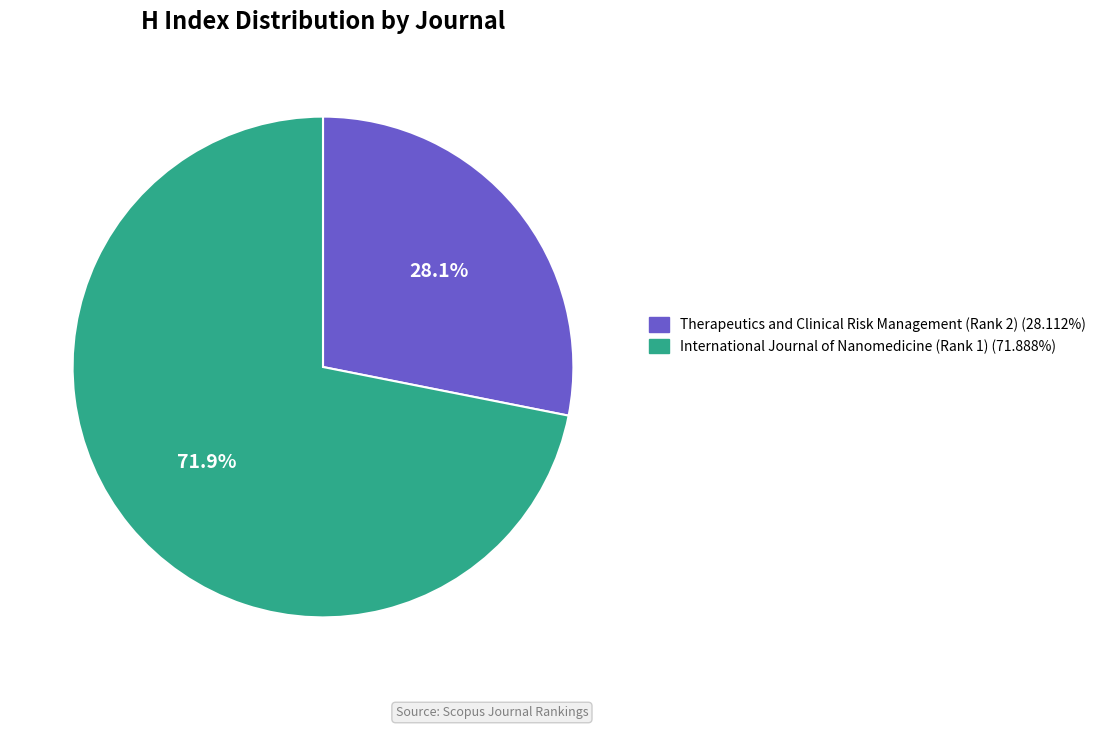

How many segments does this pie chart have?

2